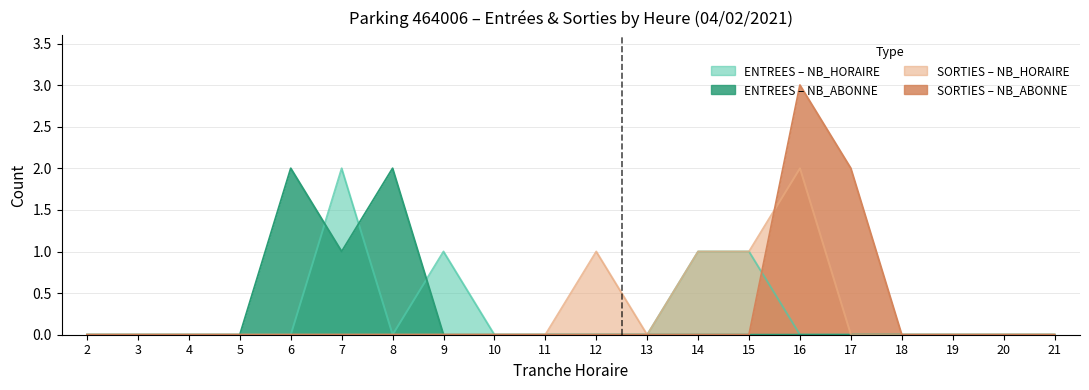

Which series has the widest spread of values?

SORTIES_NB_ABONNE